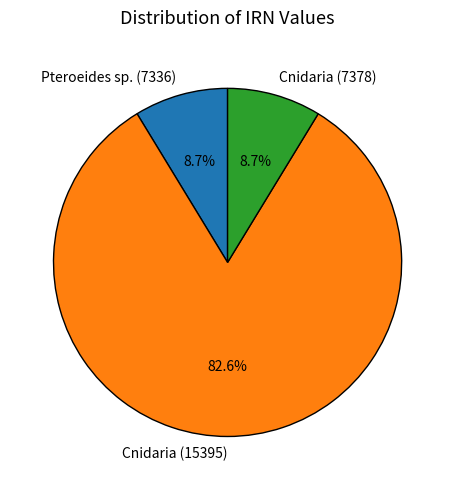

Do Cnidaria (7378) and Pteroeides sp. (7336) together represent more than half of the pie?

No